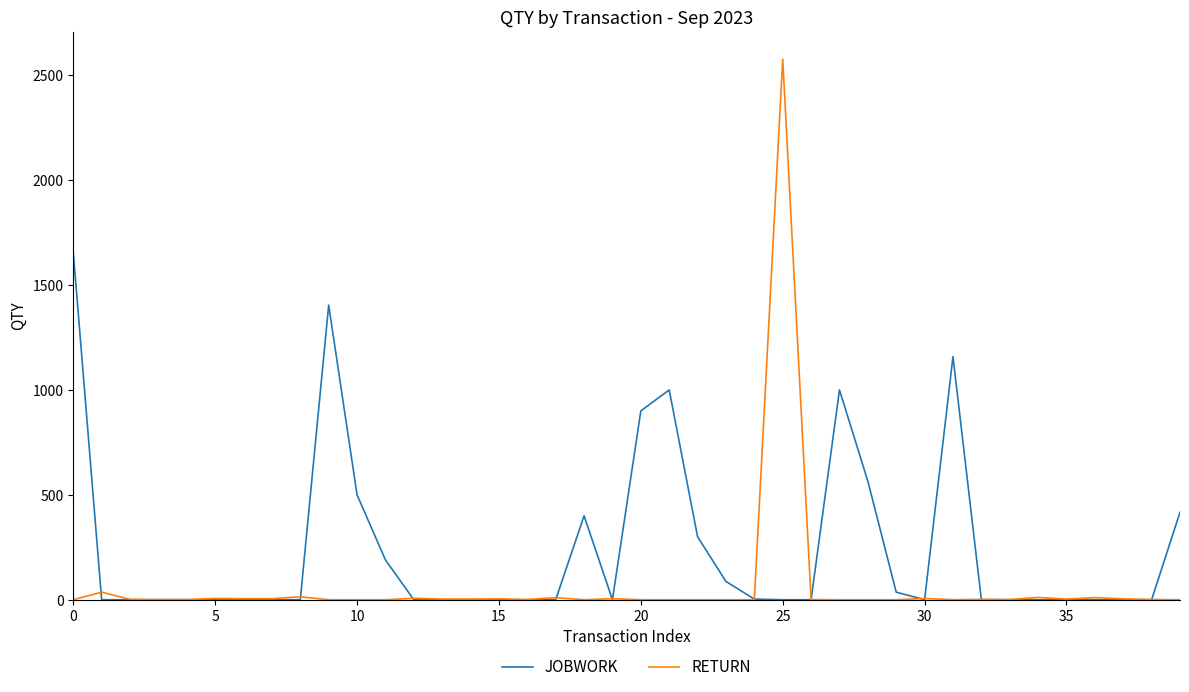

Rank the series by their average value, from lowest to highest.

RETURN, JOBWORK